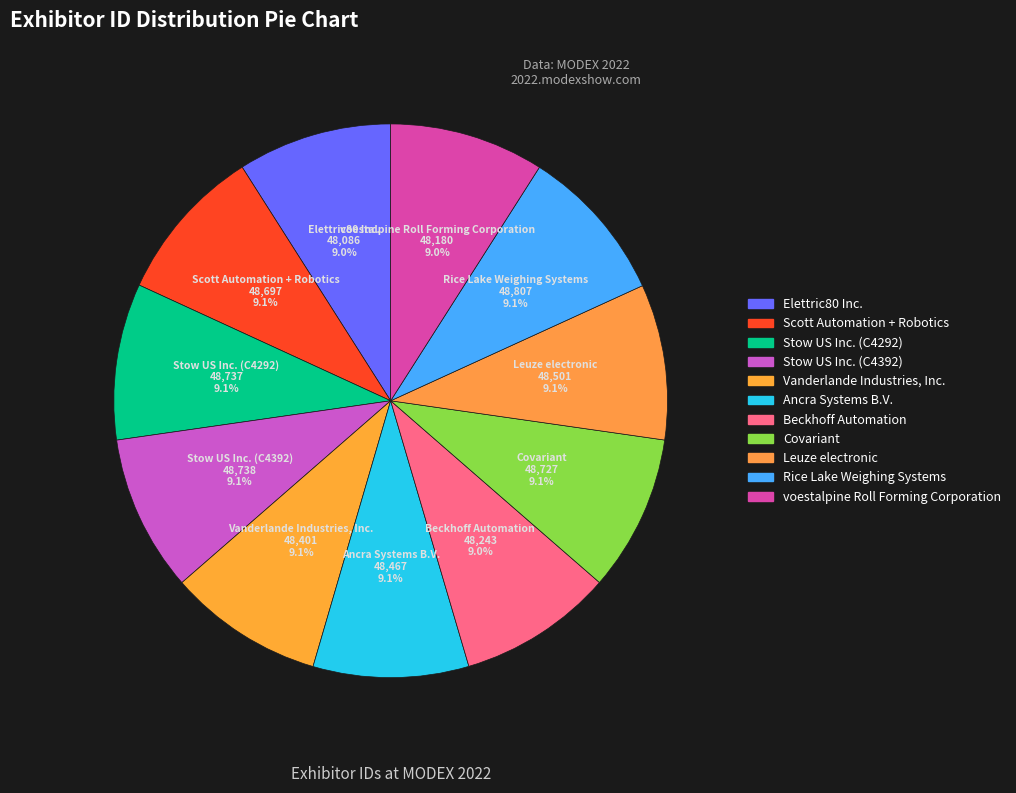

What percentage is NOT represented by Elettric80 Inc.?

91.0%